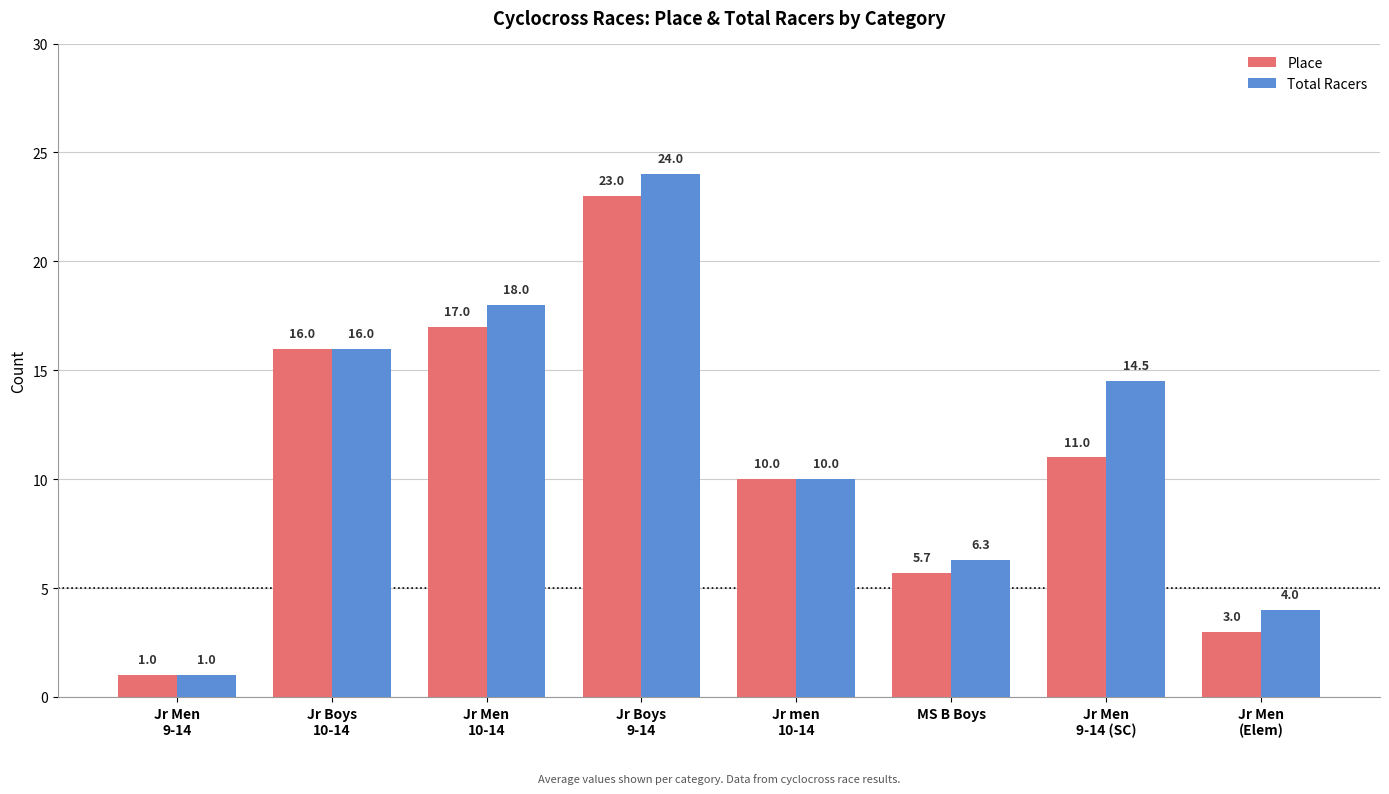

What is the value of the Place bar at the 4th from the left?

23.0